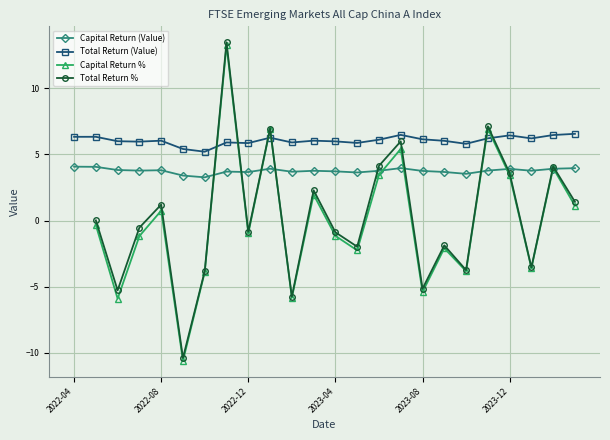

At which label is Total Return (Value) closest to 5?

6